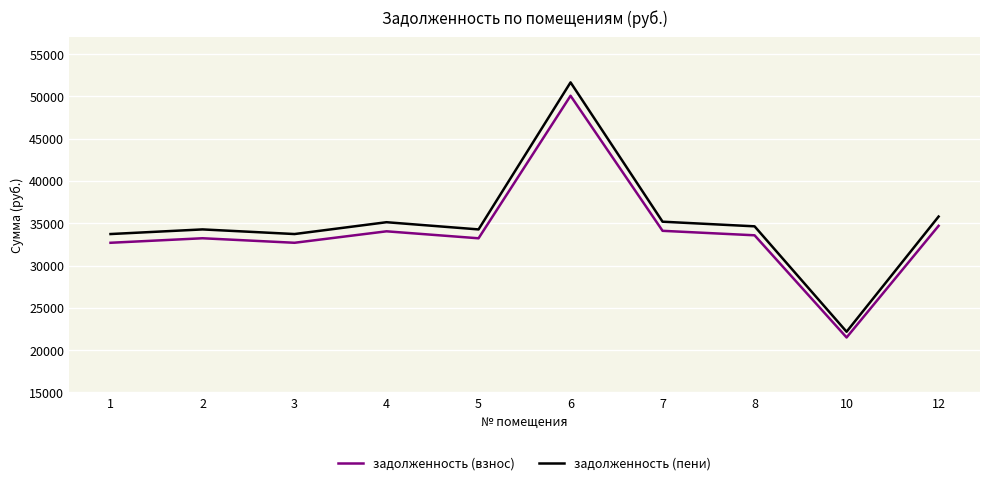

True or false: задолженность (взнос) and задолженность (пени) cross at least once.

False